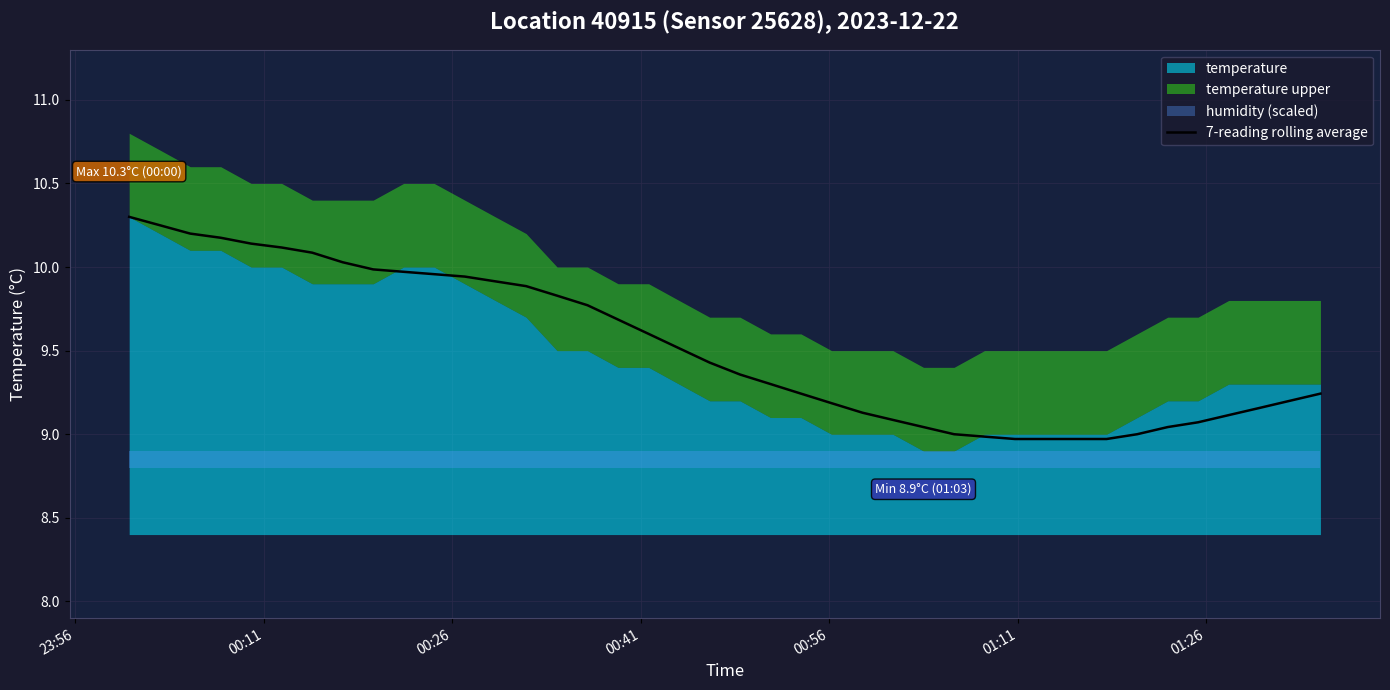

What is the difference between the maximum and second lowest values?

1.3